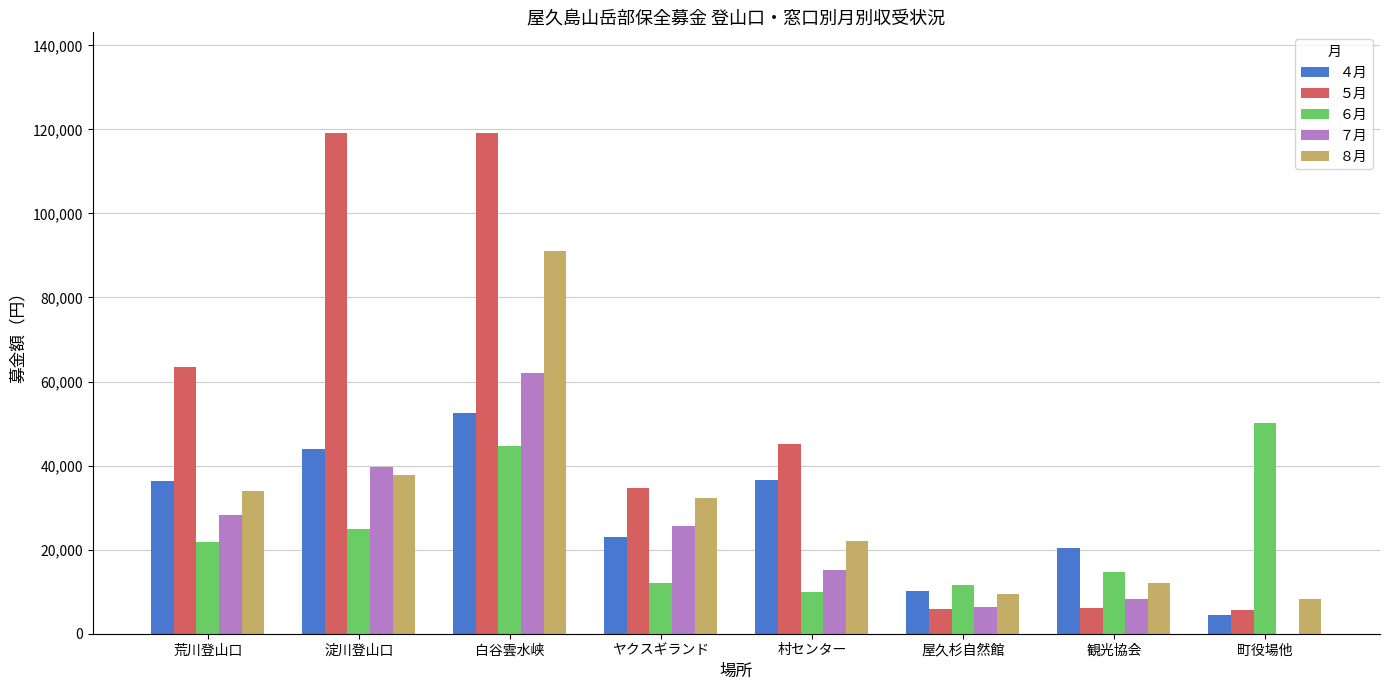

What is the maximum value shown in the chart?

119239